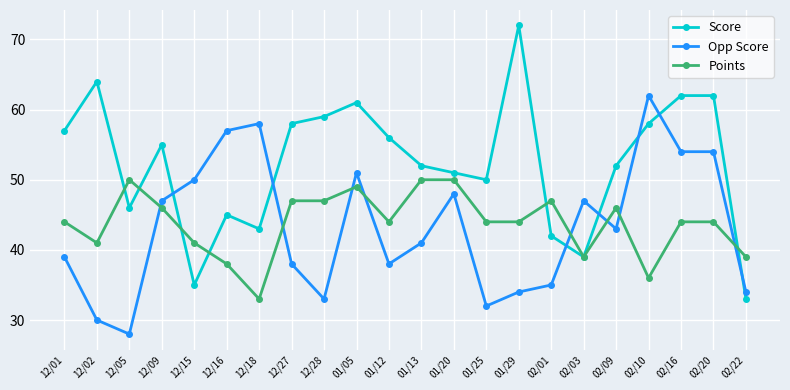

Reading left to right, what are all the values shown in this chart?

Score: 12/01=57	12/02=64	12/05=46	12/09=55	12/15=35	12/16=45	12/18=43	12/27=58	12/28=59	01/05=61	01/12=56	01/13=52	01/20=51	01/25=50	01/29=72	02/01=42	02/03=39	02/09=52	02/10=58	02/16=62	02/20=62	02/22=33
Opp Score: 12/01=39	12/02=30	12/05=28	12/09=47	12/15=50	12/16=57	12/18=58	12/27=38	12/28=33	01/05=51	01/12=38	01/13=41	01/20=48	01/25=32	01/29=34	02/01=35	02/03=47	02/09=43	02/10=62	02/16=54	02/20=54	02/22=34
Points: 12/01=44	12/02=41	12/05=50	12/09=46	12/15=41	12/16=38	12/18=33	12/27=47	12/28=47	01/05=49	01/12=44	01/13=50	01/20=50	01/25=44	01/29=44	02/01=47	02/03=39	02/09=46	02/10=36	02/16=44	02/20=44	02/22=39